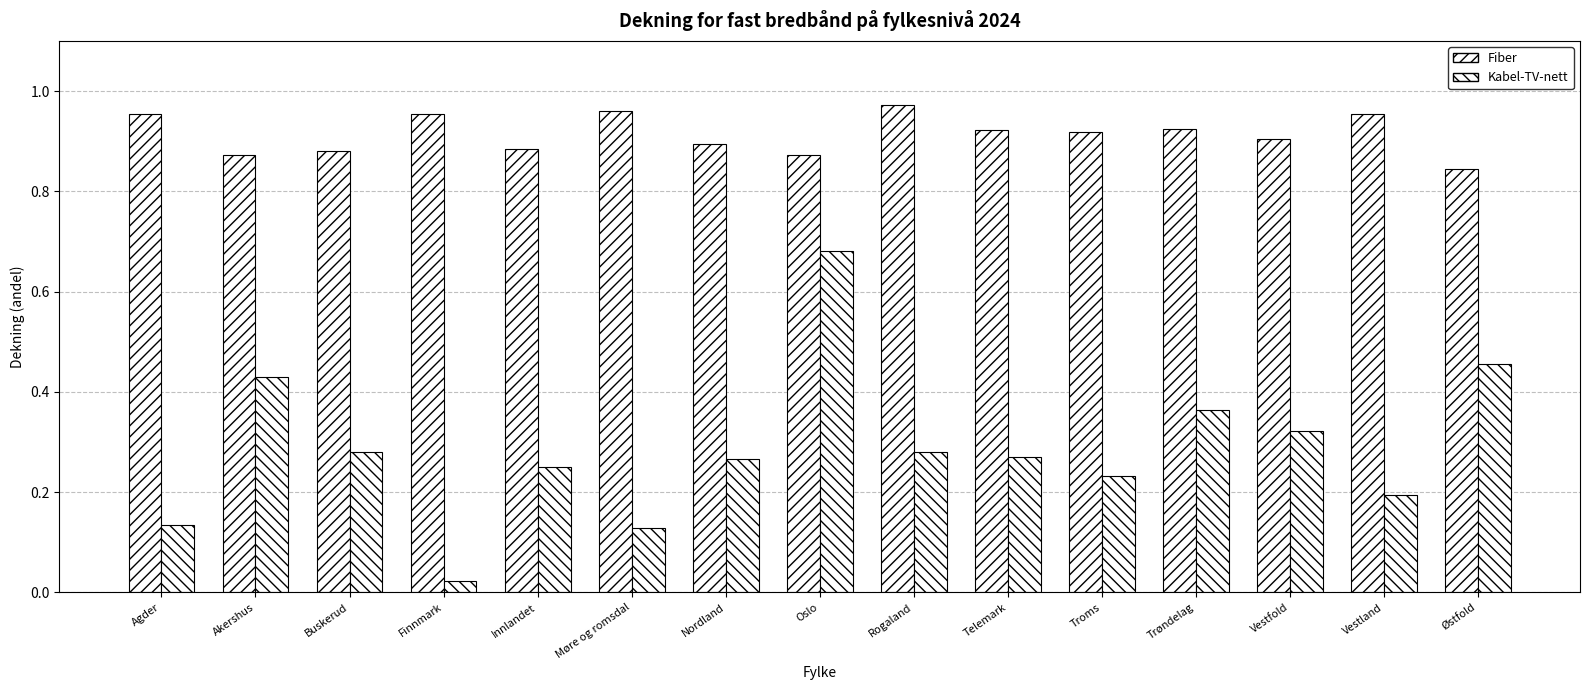

Count the number of data series in this chart.

2